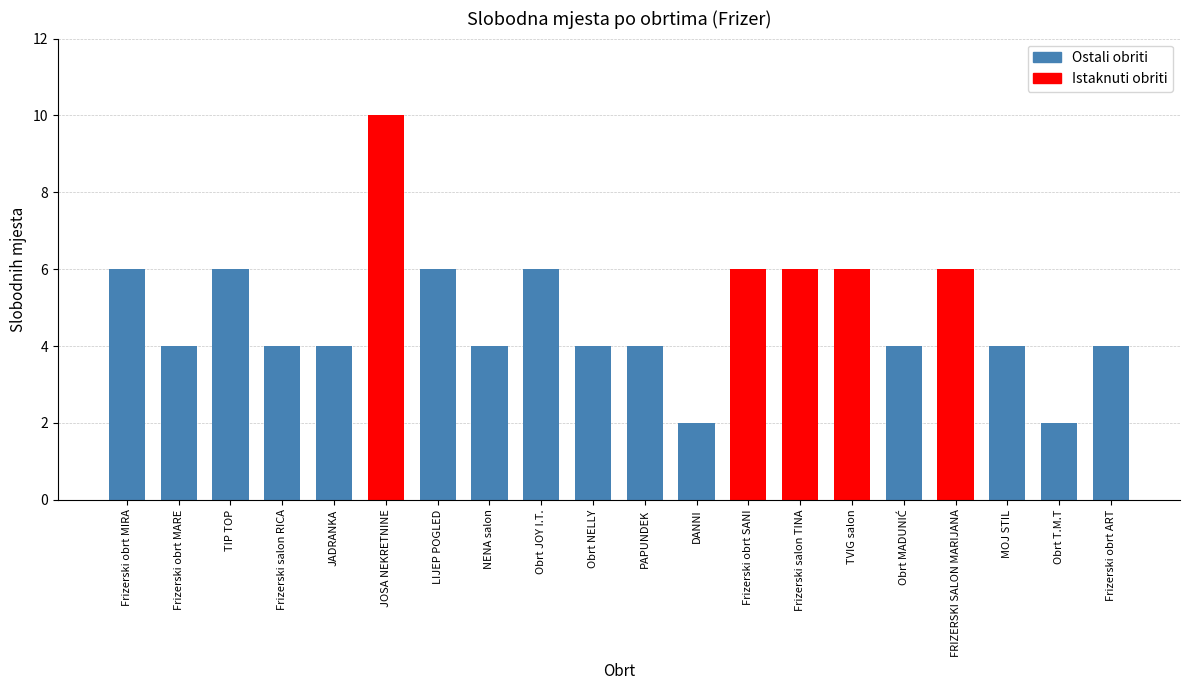

What is the difference between the values at Frizerski obrt MARE and Frizerski obrt SANI?

2